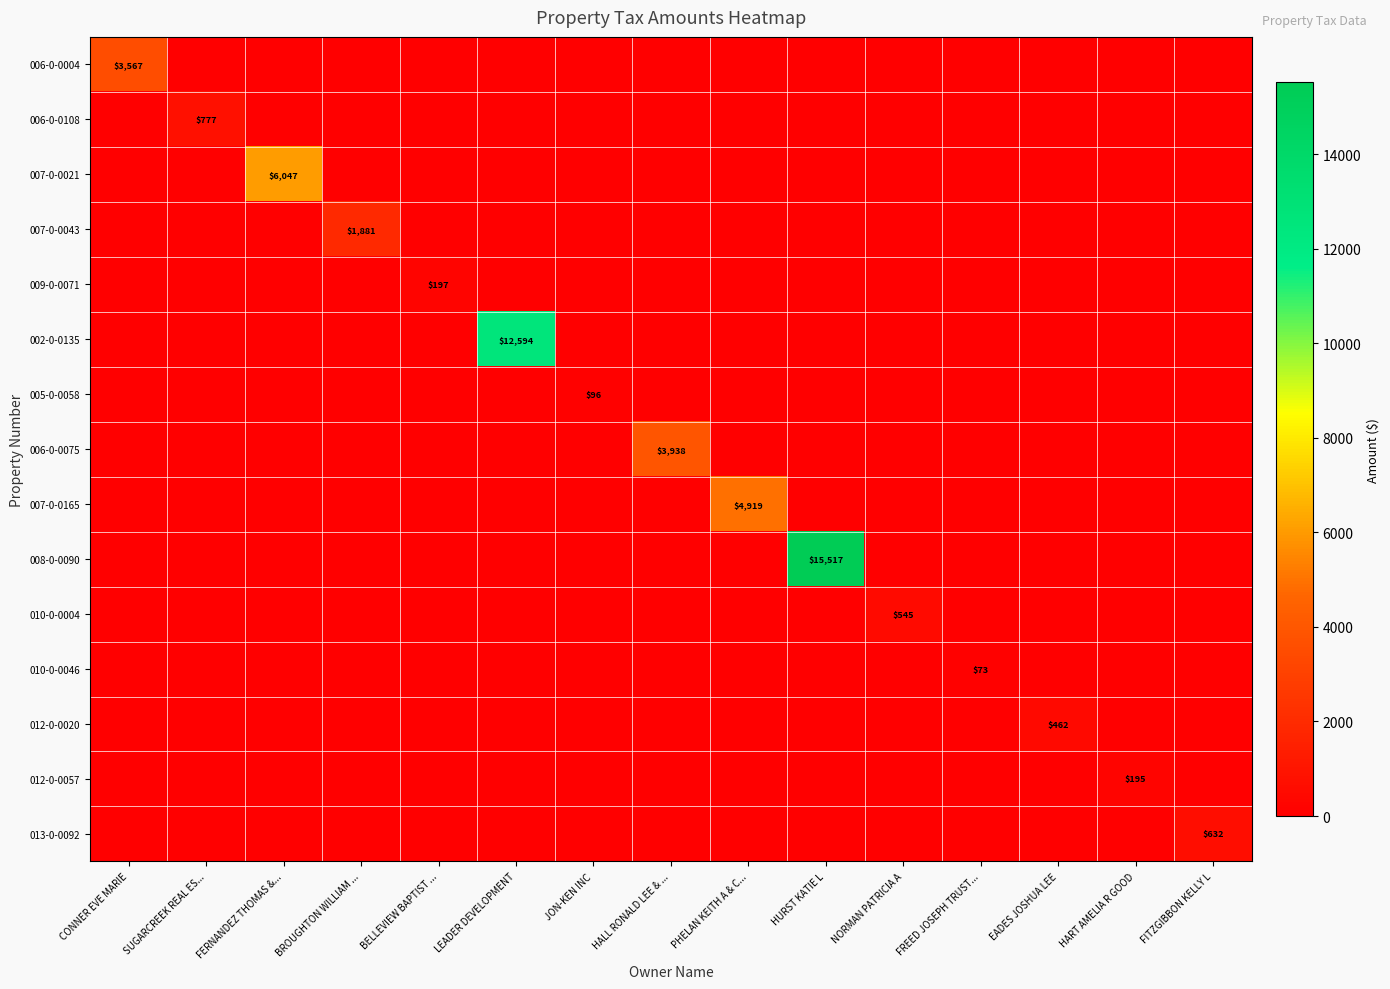

Which series has the largest total across all categories?

008-0-0090